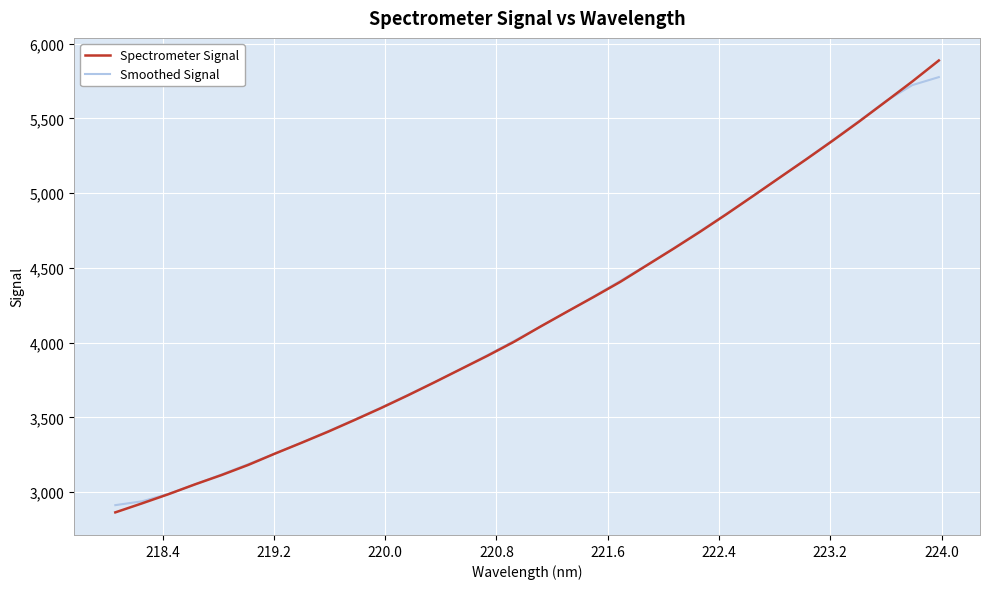

Which series has the largest range (max minus min)?

Spectrometer Signal